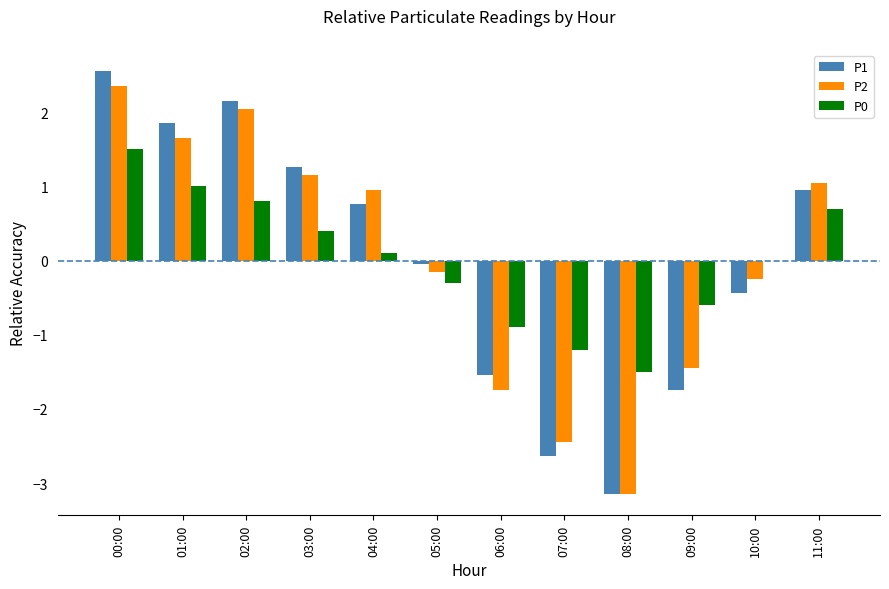

The value of P1 at 06:00 is -1.5. True or false?

True